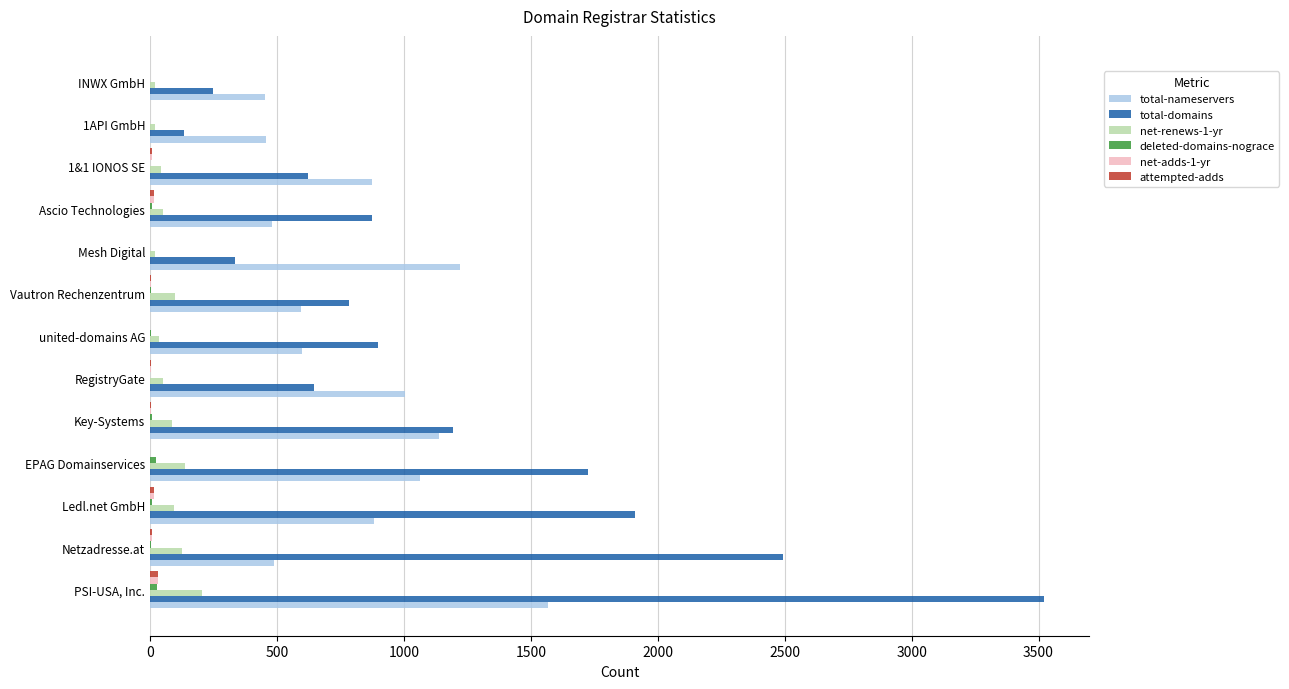

The total-domains series shows 277 at Vautron Rechenzentrum. True or false?

False